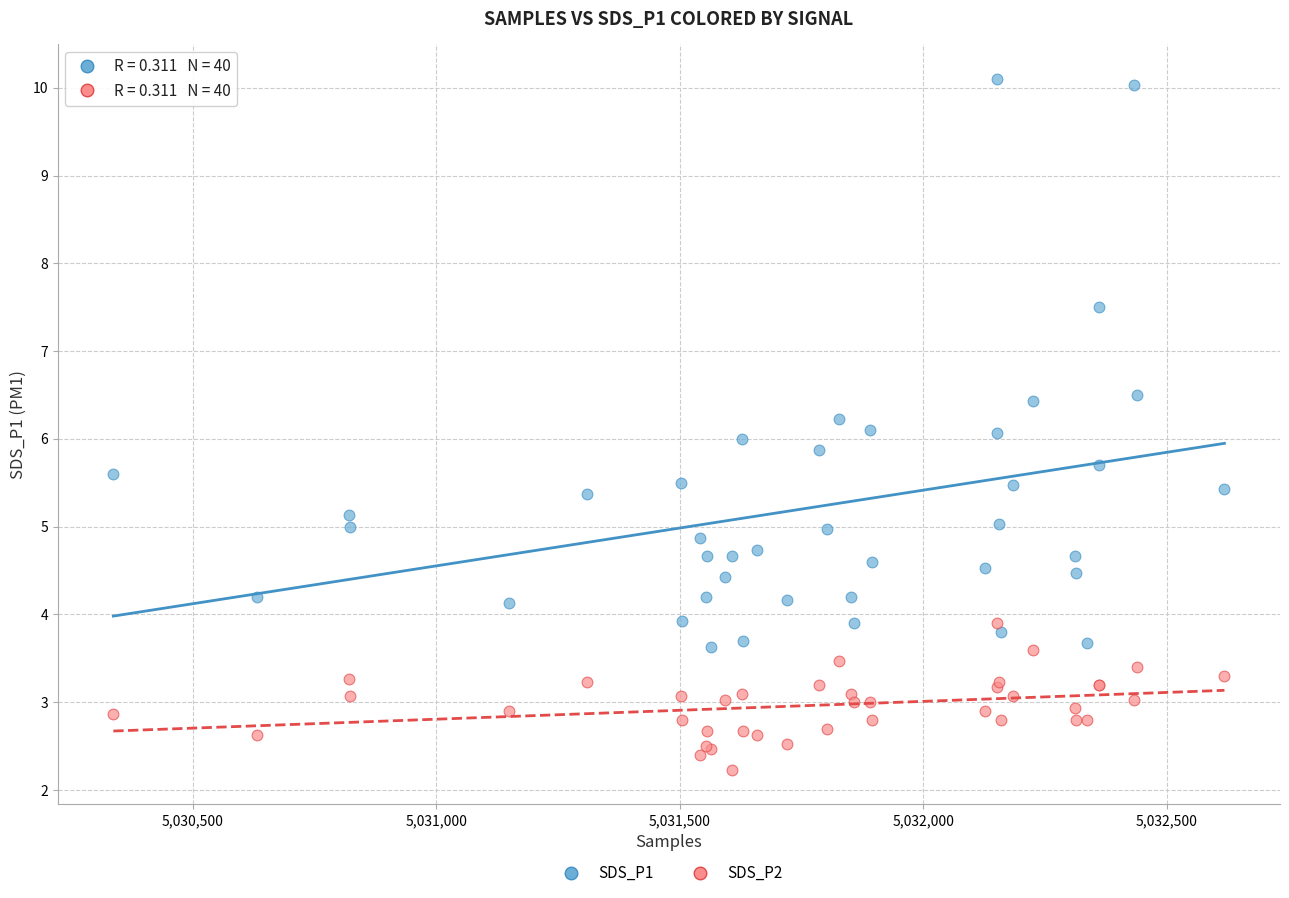

Which series has the widest spread of Y values?

SDS_P1